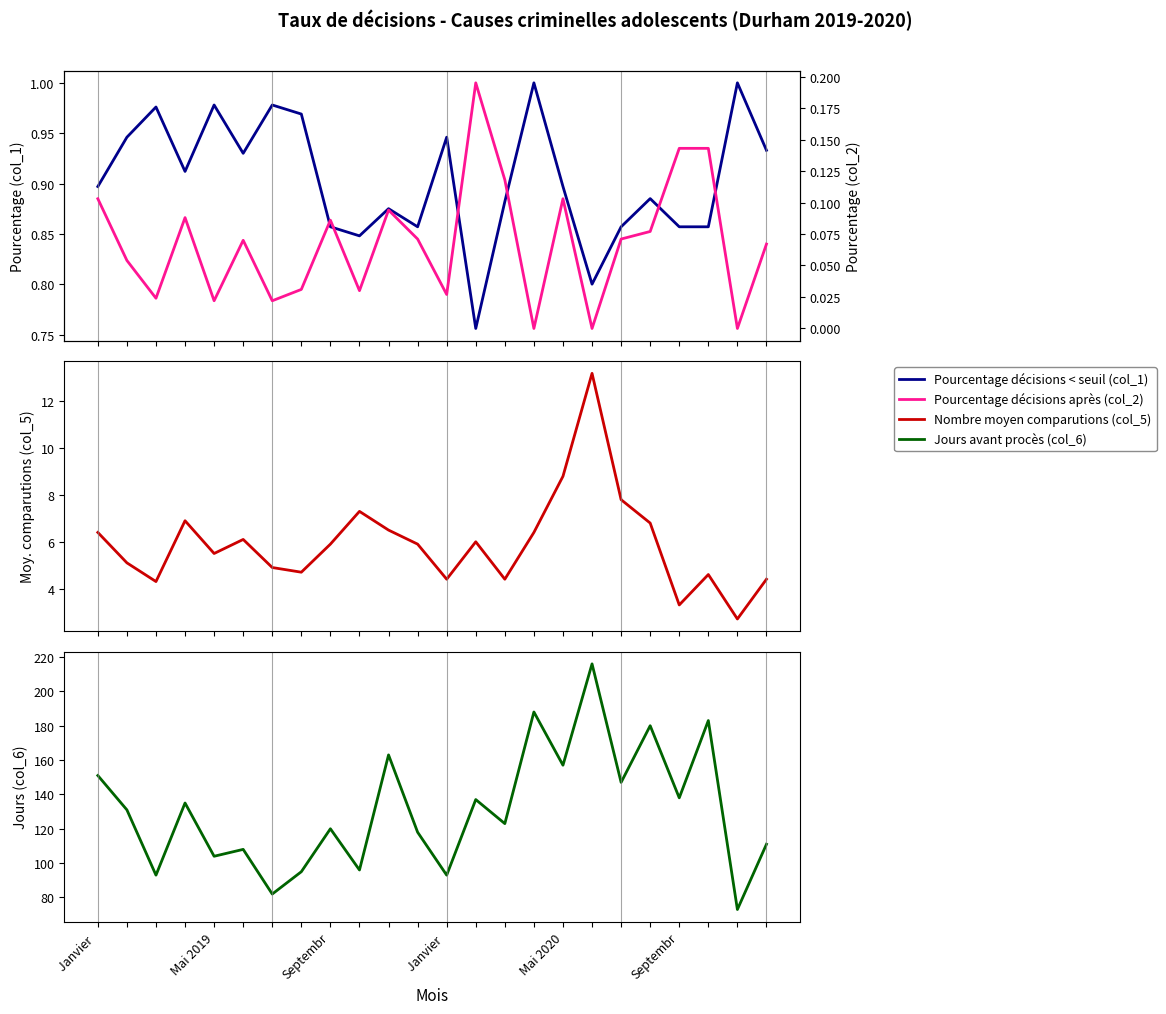

Between 9 and 10, which series saw the biggest shift?

Jours avant procès (col_6)